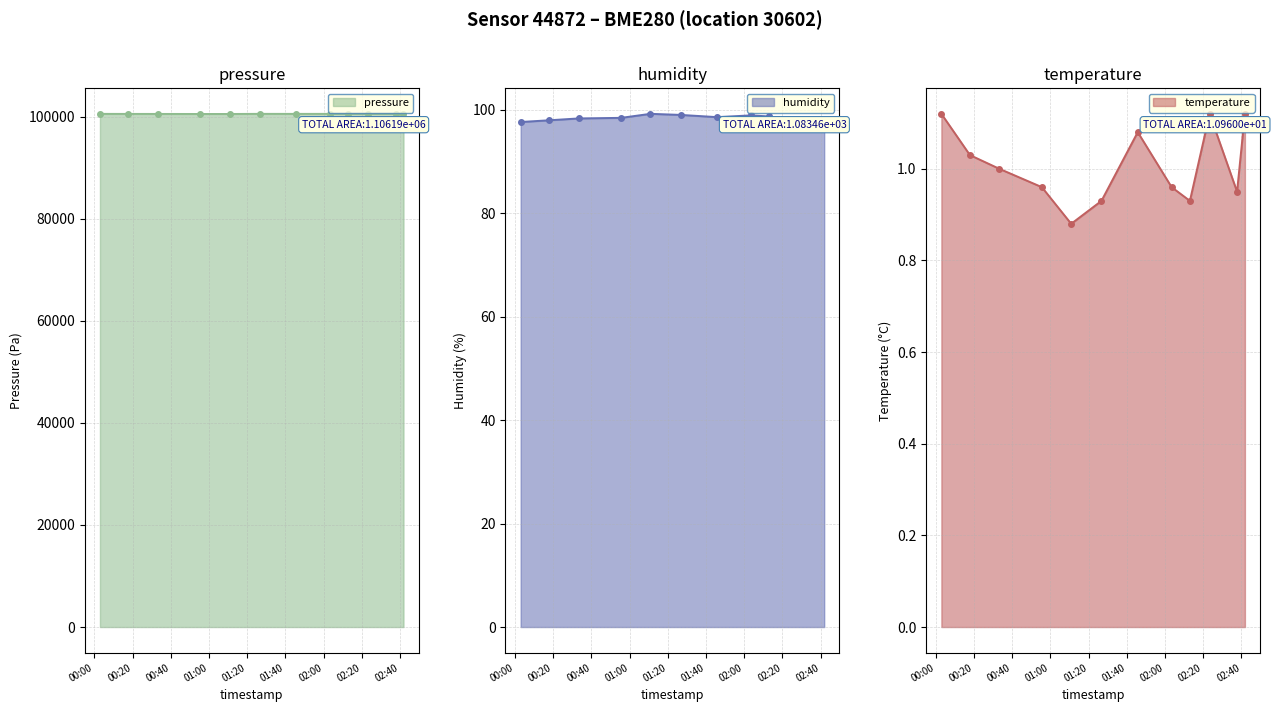

Reading left to right, what are all the values shown in this chart?

pressure: 100568.4	100561.5	100556.2	100548.1	100548.3	100571.0	100567.3	100570.3	100562.0	100566.5	100568.6	100579.2
humidity: 97.7	98.0	98.4	98.5	99.3	99.0	98.6	99.0	98.8	98.2	98.2	97.6
temperature: 1.1	1.0	1.0	1.0	0.9	0.9	1.1	1.0	0.9	1.1	0.9	1.1